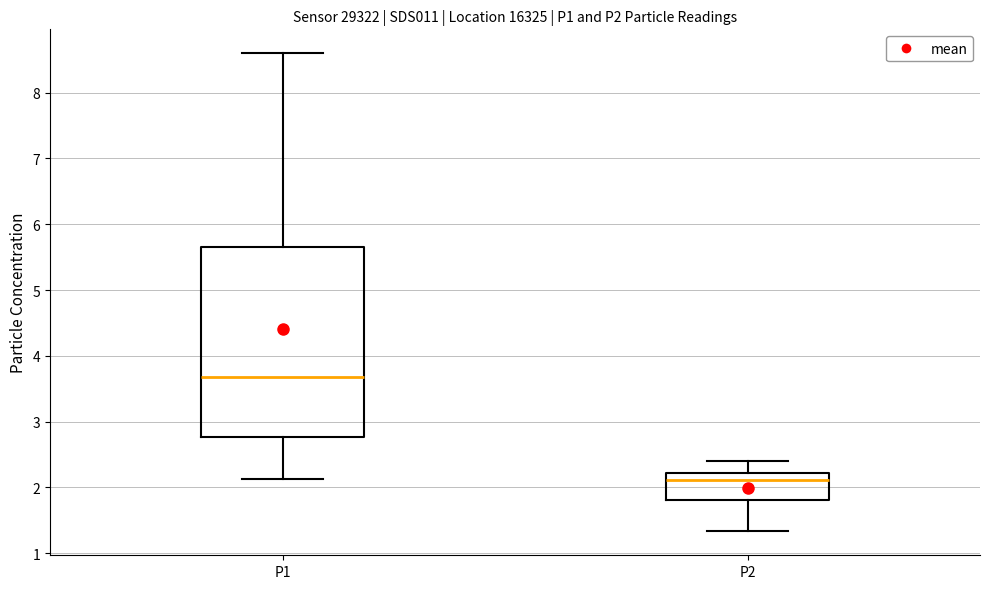

Reading left to right, read every box against the y-axis: the position of its median line, the range the box covers, and the ends of its whiskers. The values are not printed on the chart, so give them approximately, as read against the axis.

P1: median 3.7, box 2.8 to 5.7, whiskers 2.1 to 8.6
P2: median 2.1, box 1.8 to 2.2, whiskers 1.3 to 2.4